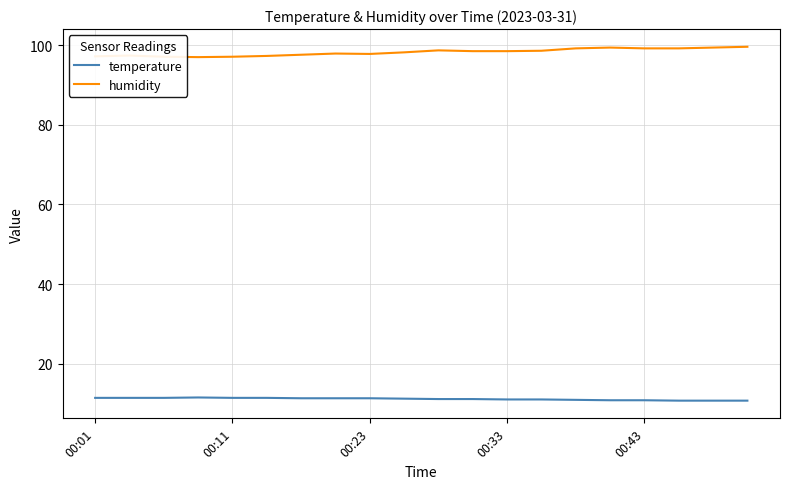

What is the difference between the maximum and minimum values in the humidity series?

2.6